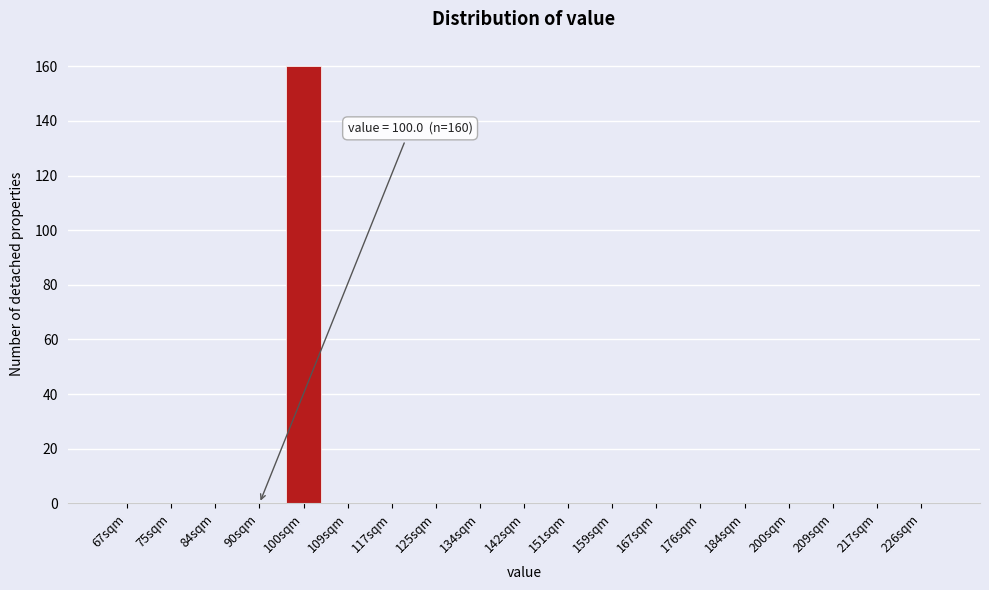

Reading right to left, transcribe all the data shown in this chart.

226sqm=0	217sqm=0	209sqm=0	200sqm=0	184sqm=0	176sqm=0	167sqm=0	159sqm=0	151sqm=0	142sqm=0	134sqm=0	125sqm=0	117sqm=0	109sqm=0	100sqm=160	90sqm=0	84sqm=0	75sqm=0	67sqm=0